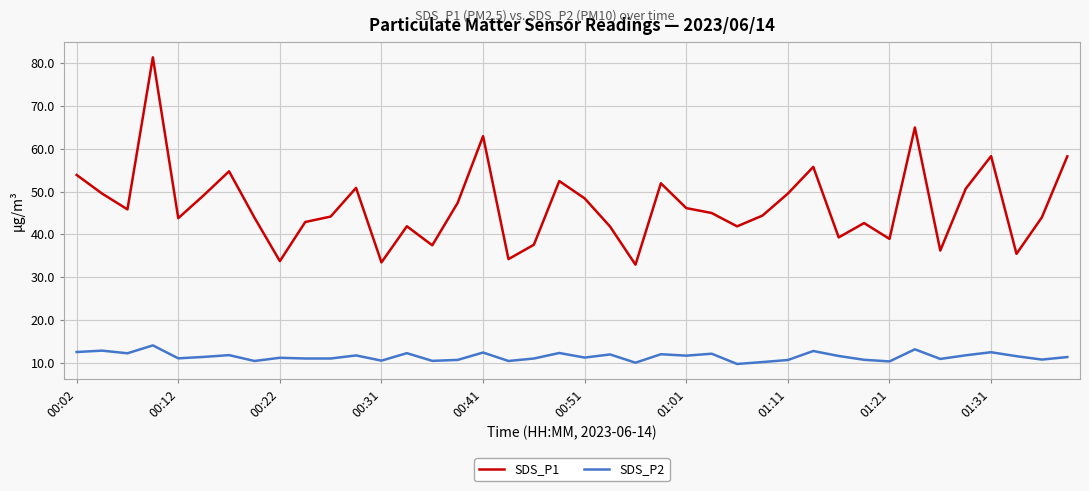

True or false: SDS_P2 and SDS_P1 cross at least once.

False